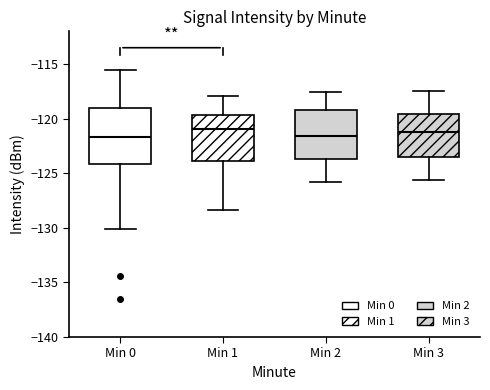

Reading left to right, transcribe this box plot: for each box, give where its median line is, the range the box spans, and where its two whiskers end, as read against the y-axis. The values are not printed on the chart, so give them approximately, as read against the axis.

Min 0: median -121.5, box -124.0 to -119.0, whiskers -130.0 to -115.5
Min 1: median -121.0, box -124.0 to -119.5, whiskers -128.5 to -118.0
Min 2: median -121.5, box -123.5 to -119.0, whiskers -126.0 to -117.5
Min 3: median -121.0, box -123.5 to -119.5, whiskers -125.5 to -117.5